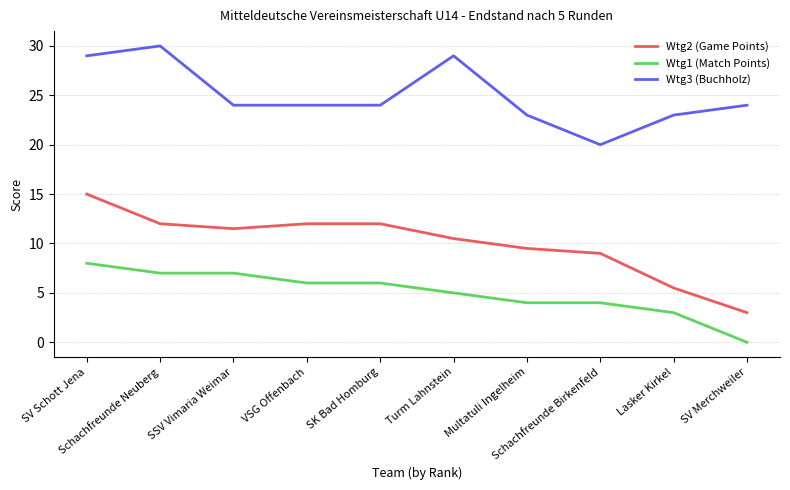

What is the total value across all series at Schachfreunde Neuberg?

49.0